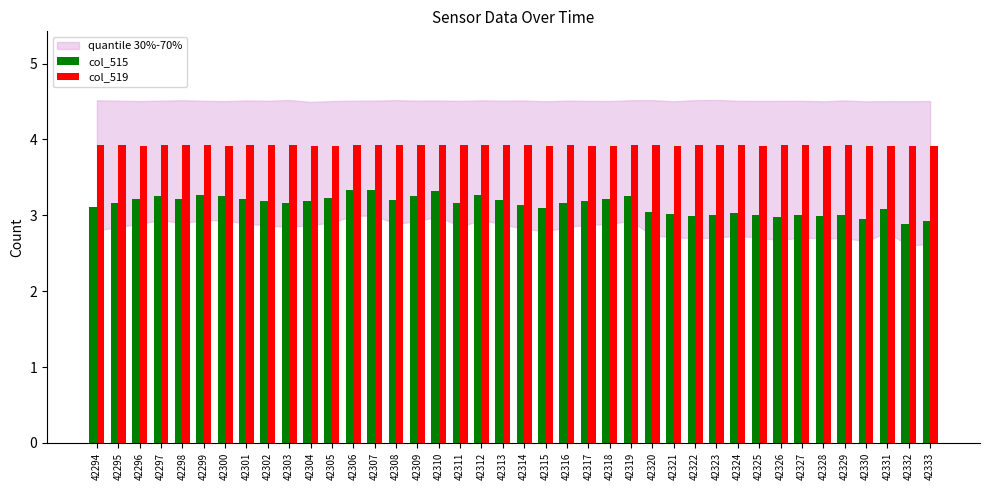

Rank the series at 42313 from lowest to highest value.

col_515, col_519